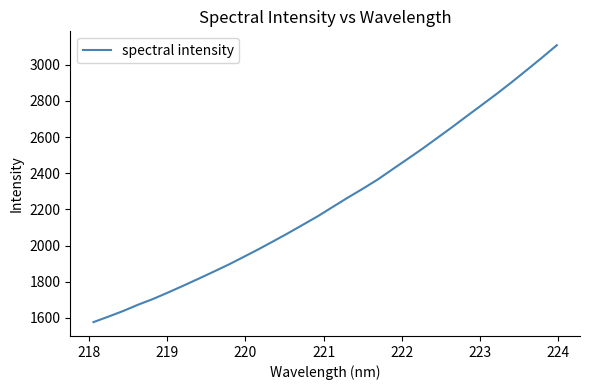

What is the difference between the maximum and minimum values?

1532.1